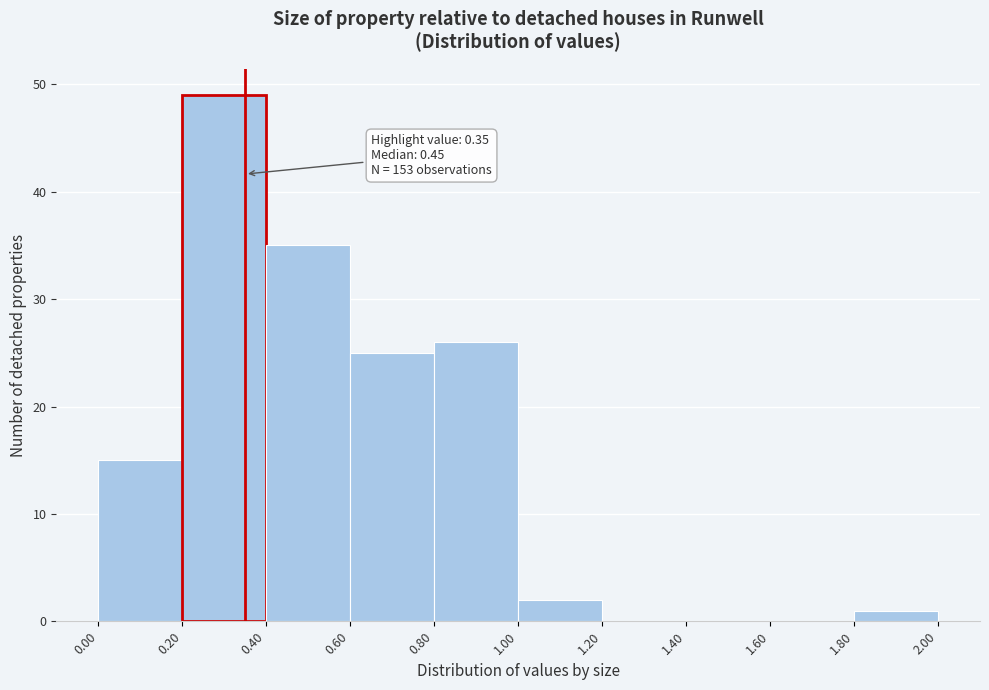

Over which range of the x-axis is the bar tallest?

0.20 to 0.40